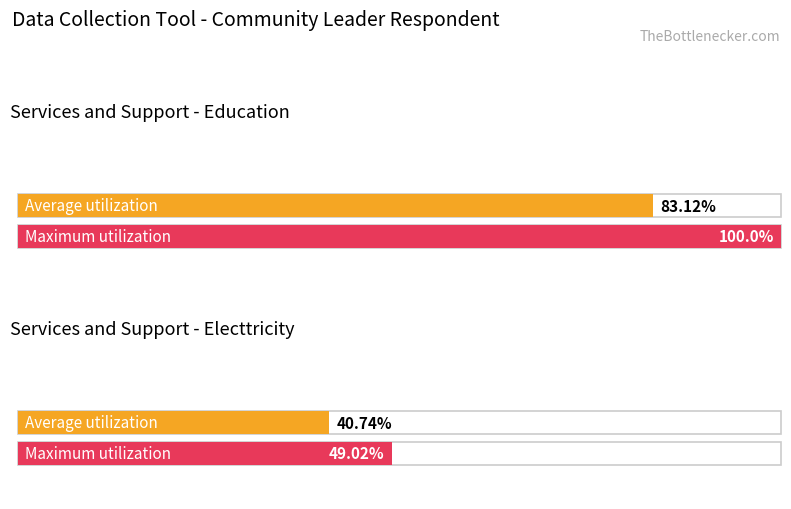

How many bars are there in each group?

2